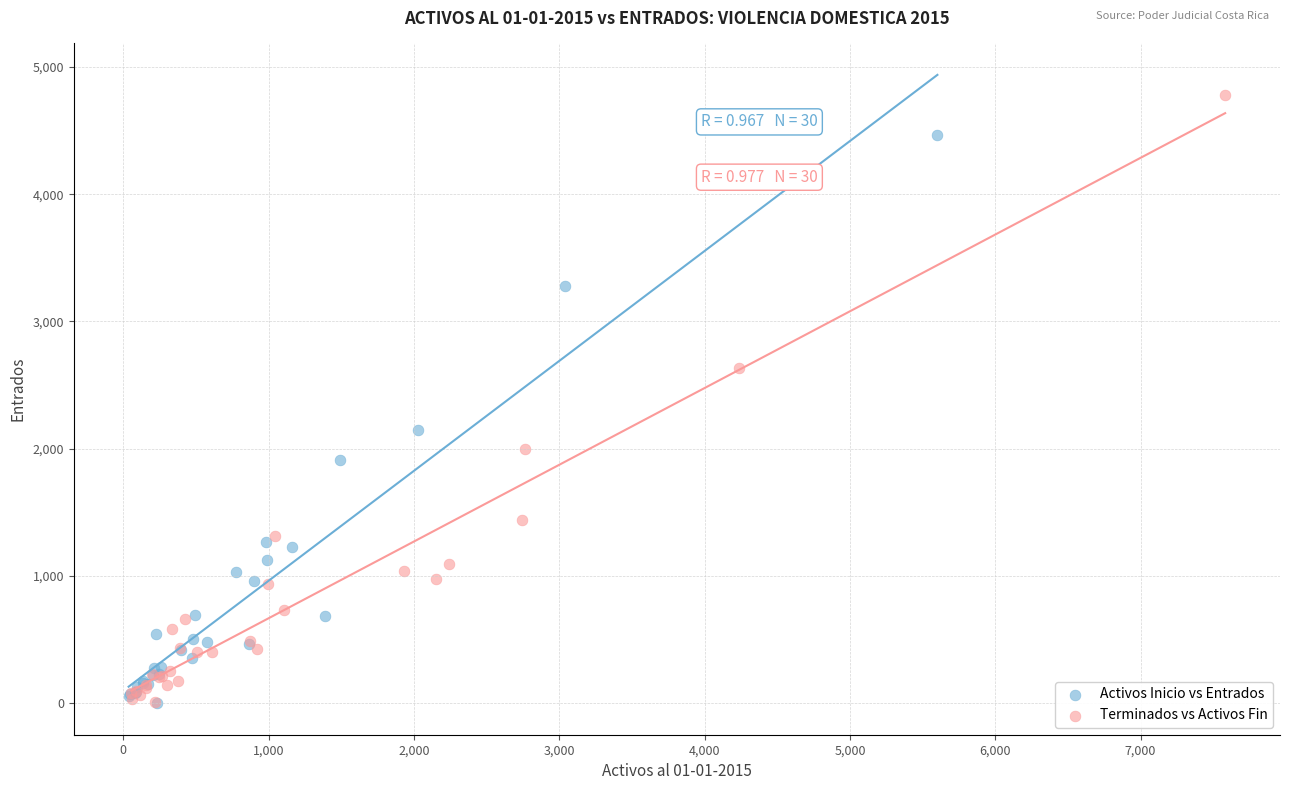

Which series has the widest spread of Y values?

Terminados vs Activos Fin